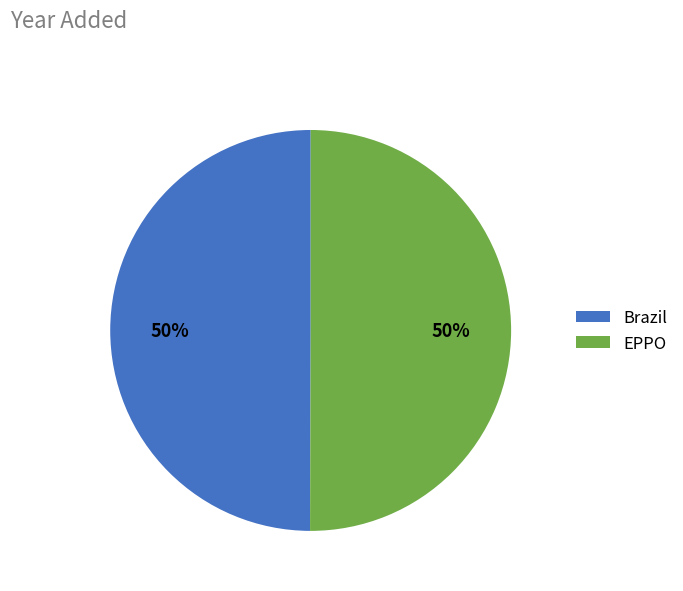

Approximately how many times larger is the value at EPPO compared to Brazil?

1.0